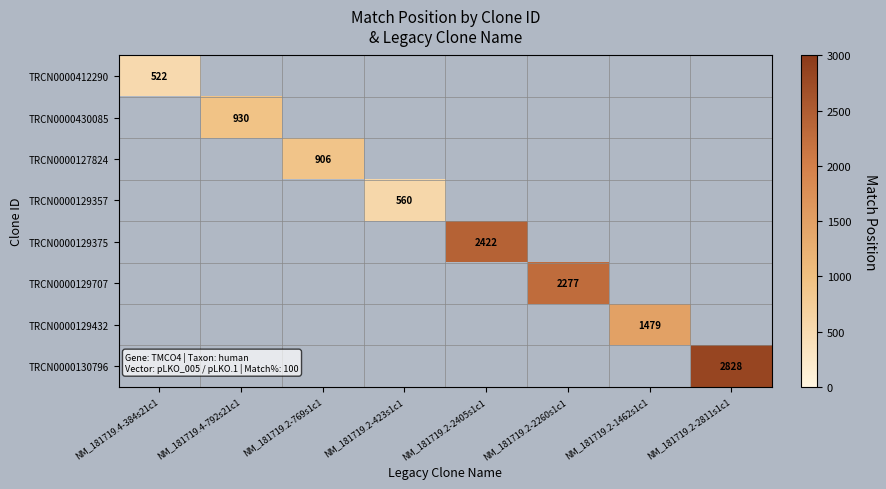

Is it true that TRCN0000129707 equals 2277 at NM_181719.2-2260s1c1?

True